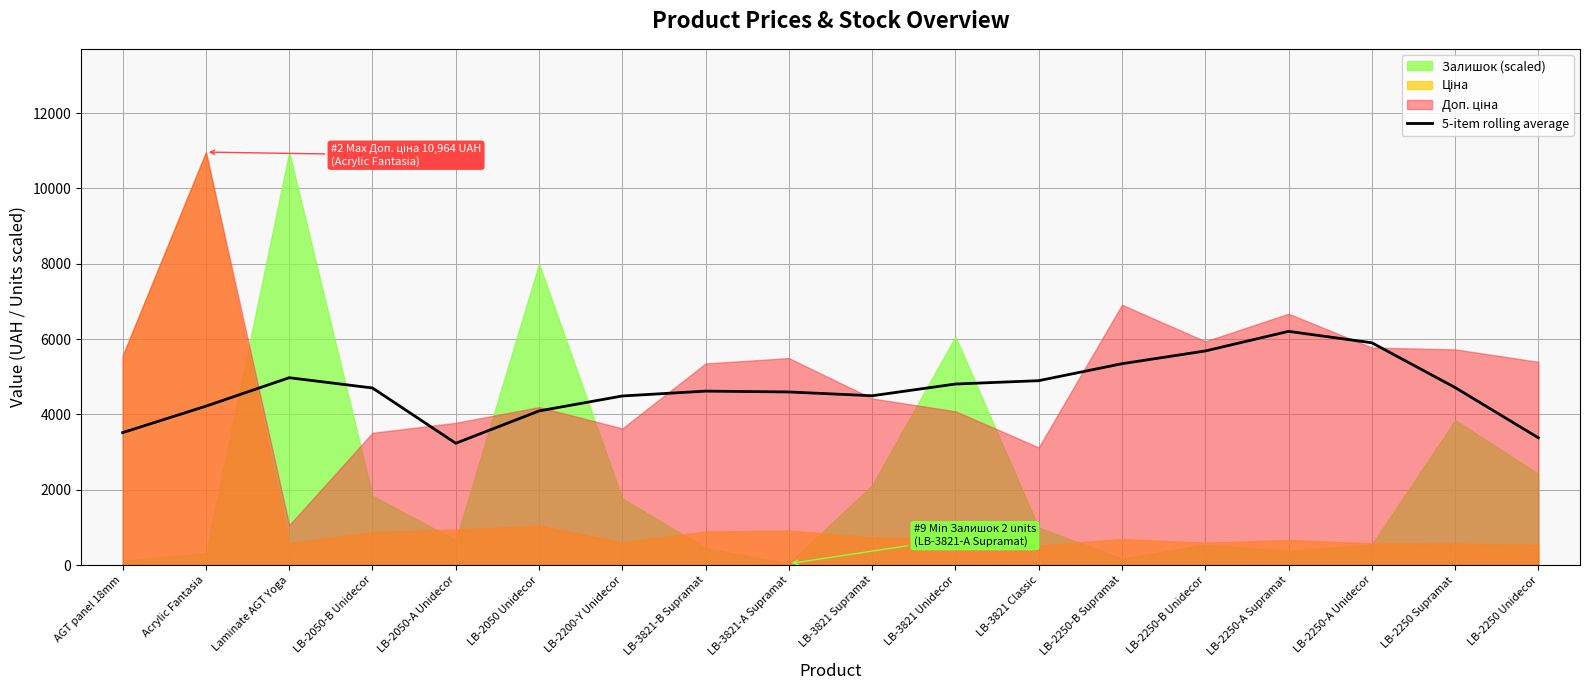

What is the value of the 7th point from the left?

4489.3